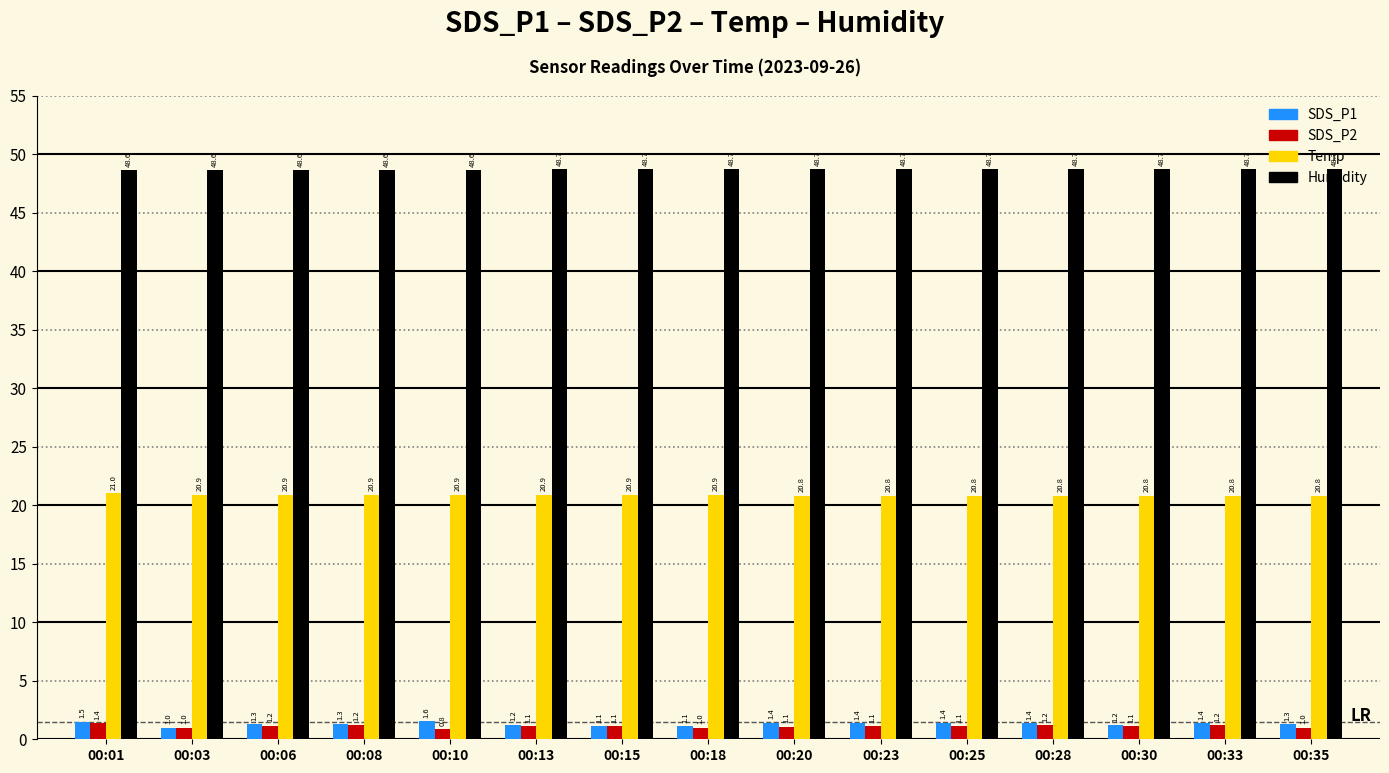

Rank the series by their maximum value, from lowest to highest.

SDS_P2, SDS_P1, Temp, Humidity